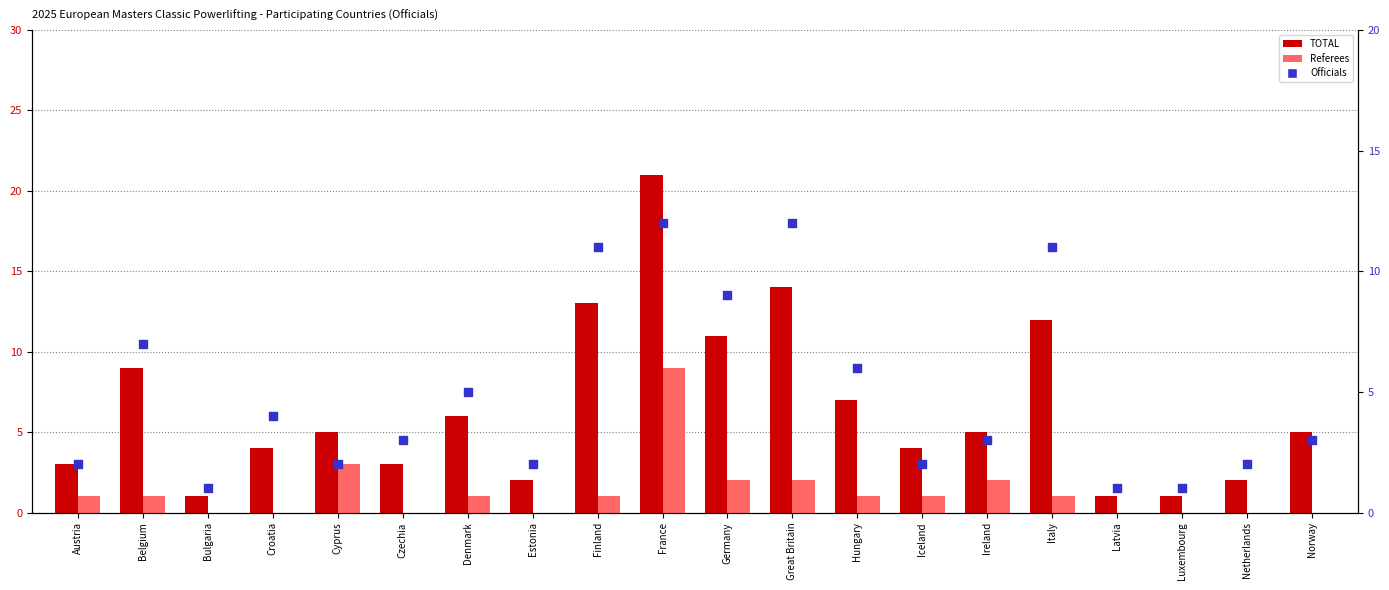

What are all the series names shown in the legend?

TOTAL, Referees, Officials